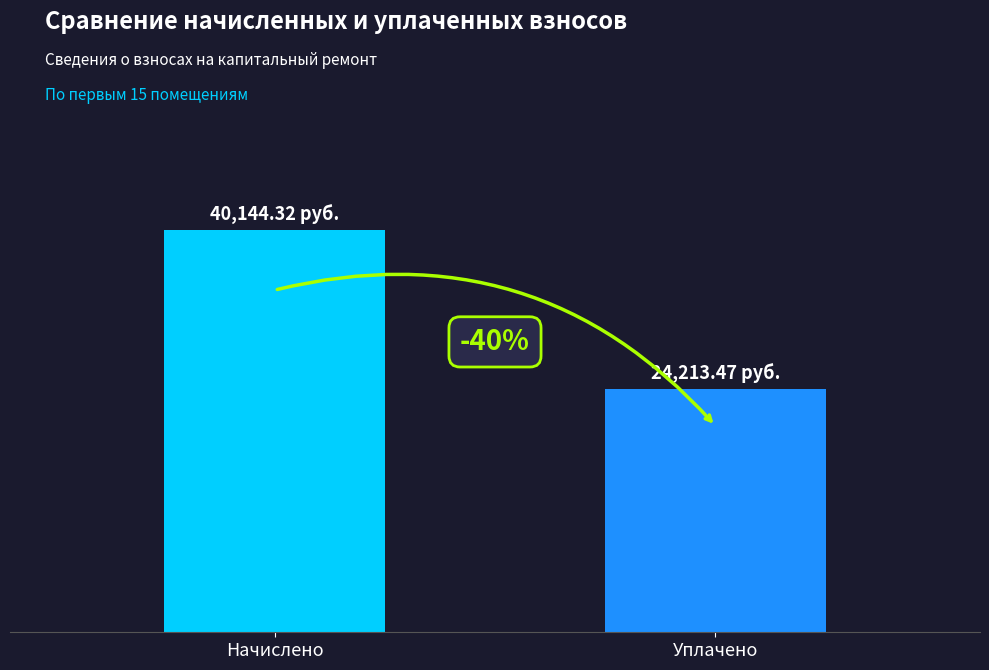

What is the greatest value displayed?

40144.3